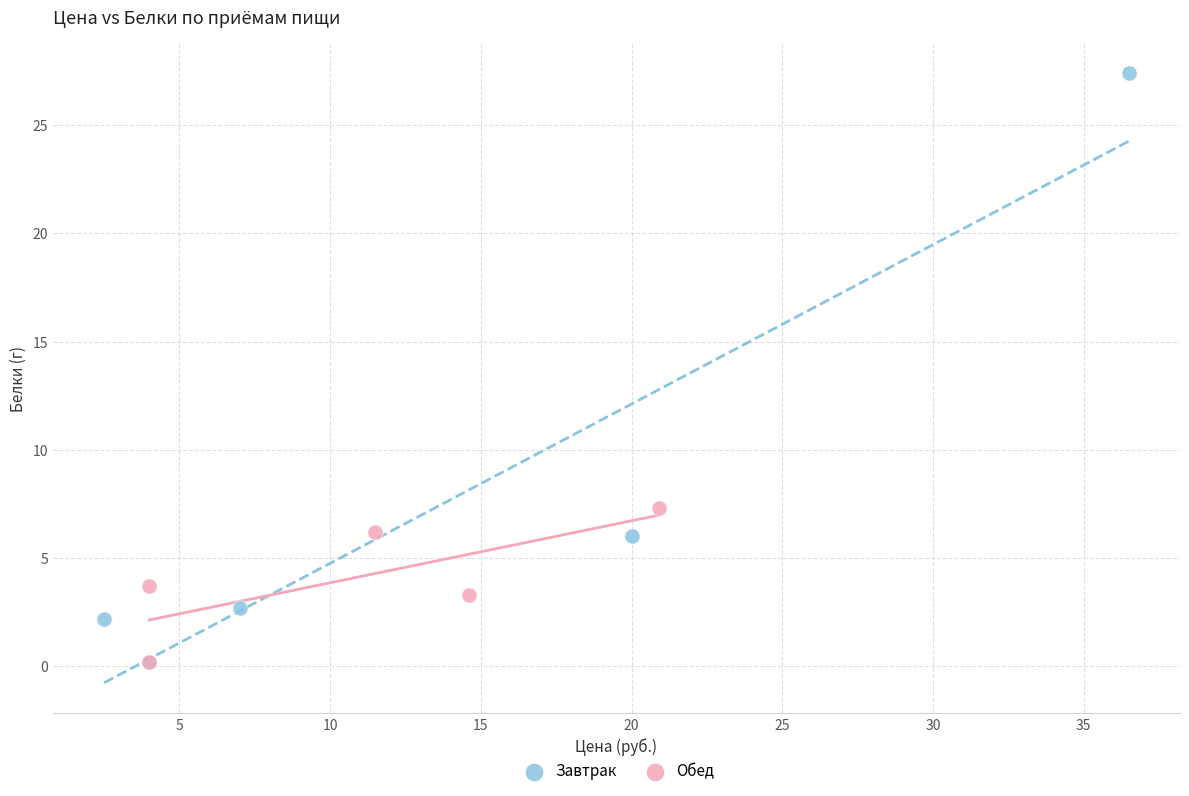

What are all the series names shown in the legend?

Завтрак, Обед